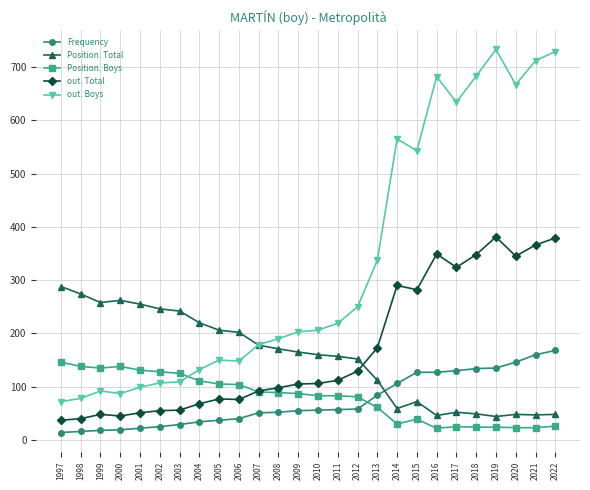

What is the value of the out. Boys point at the 24th from the left?

667